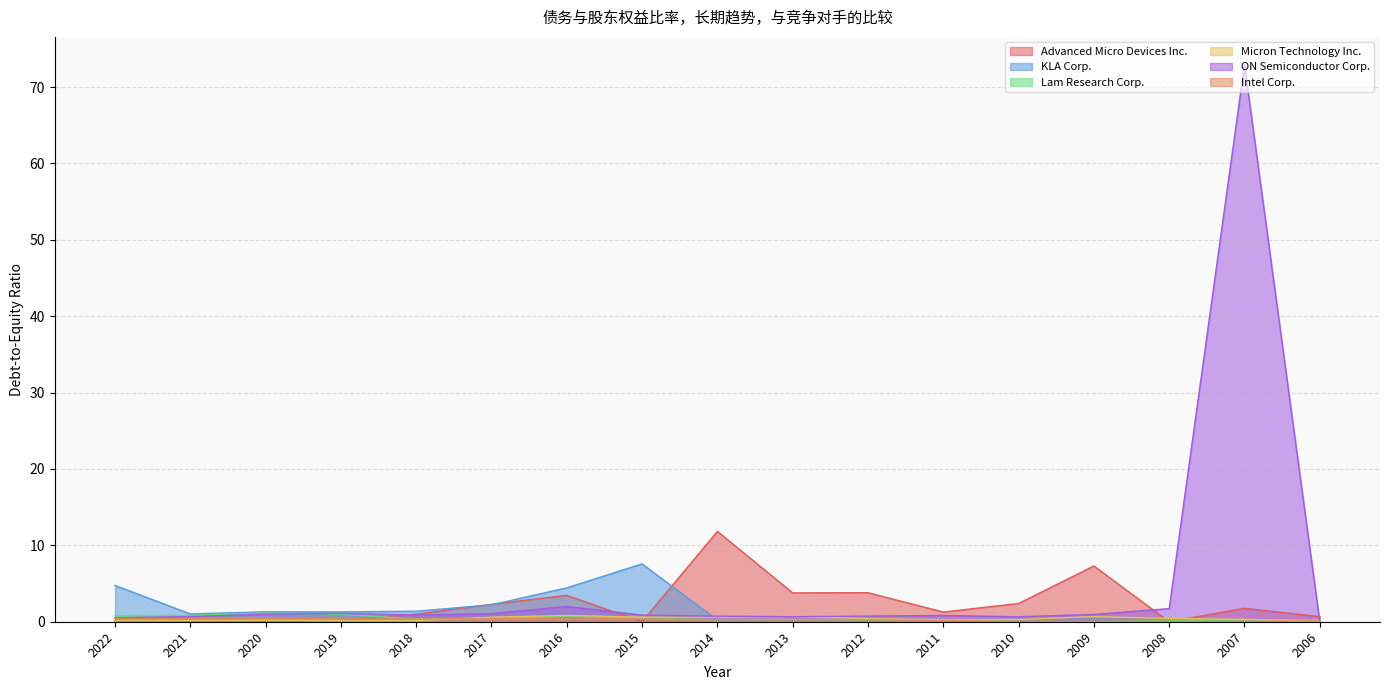

Reading left to right, transcribe all the data shown in this chart.

Advanced Micro Devices Inc.: 0.1	0.0	0.1	0.2	1.0	2.3	3.5	0.0	11.8	3.8	3.8	1.3	2.4	7.3	0.0	1.8	0.7
KLA Corp.: 4.8	1.0	1.3	1.3	1.4	2.2	4.4	7.6	0.2	0.2	0.2	0.3	0.3	0.3	0.2	0.0	0.0
Lam Research Corp.: 0.8	0.8	1.1	1.0	0.4	0.4	0.7	0.5	0.3	0.3	0.2	0.3	0.0	0.0	0.2	0.2	0.2
Micron Technology Inc.: 0.1	0.1	0.2	0.2	0.1	0.6	0.8	0.6	0.6	0.7	0.4	0.2	0.3	0.7	0.4	0.3	0.1
ON Semiconductor Corp.: 0.5	0.7	1.0	1.1	0.9	1.1	2.0	0.9	0.7	0.7	0.7	0.8	0.7	0.9	1.7	72.9	0.0
Intel Corp.: 0.4	0.4	0.5	0.4	0.3	0.4	0.4	0.4	0.2	0.2	0.3	0.2	0.0	0.1	0.1	0.1	0.1